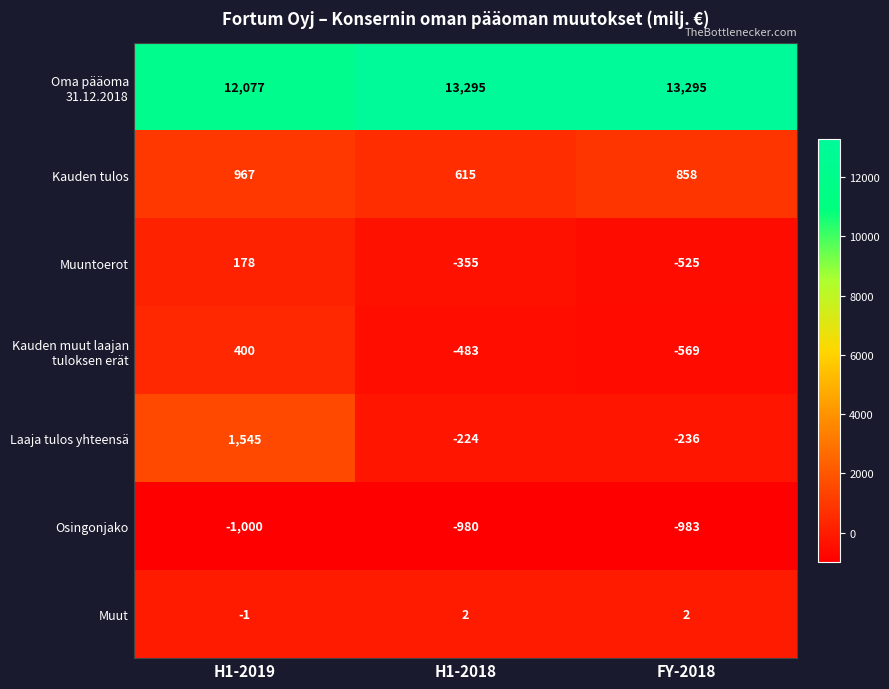

At which label does Muuntoerot first exceed -355?

H1-2019